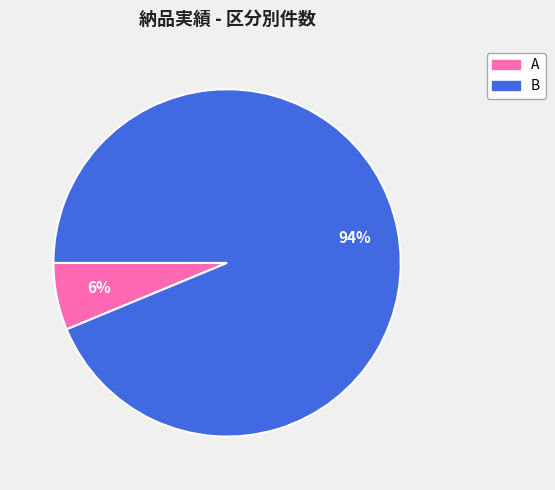

To the nearest percent, what portion does B represent?

94%